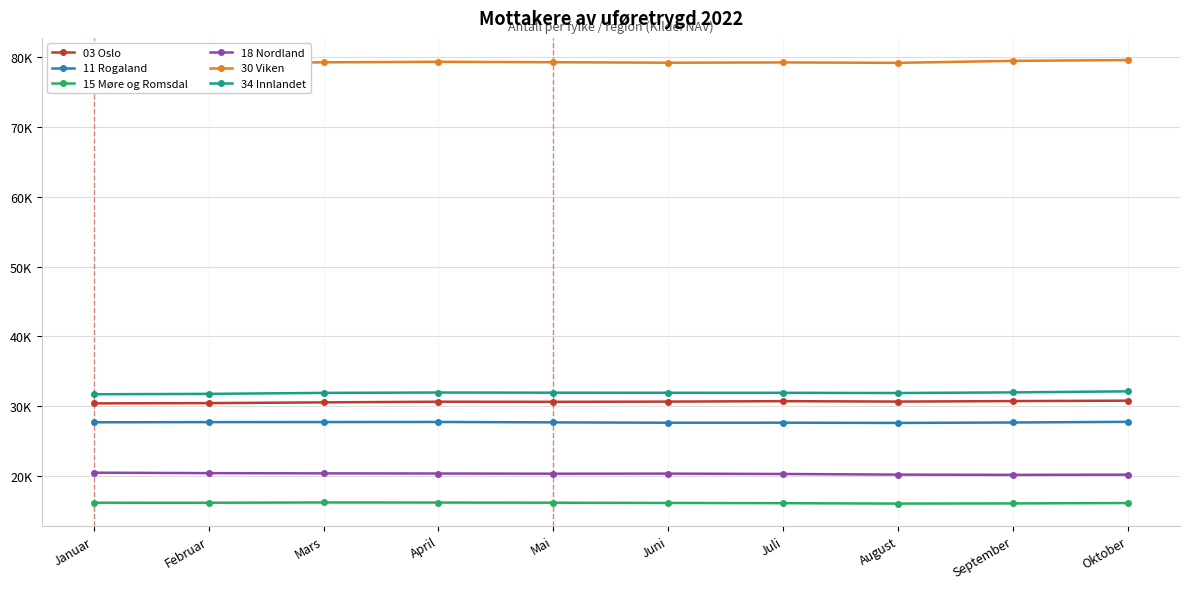

What is the label of the 5th point from the right?

Juni